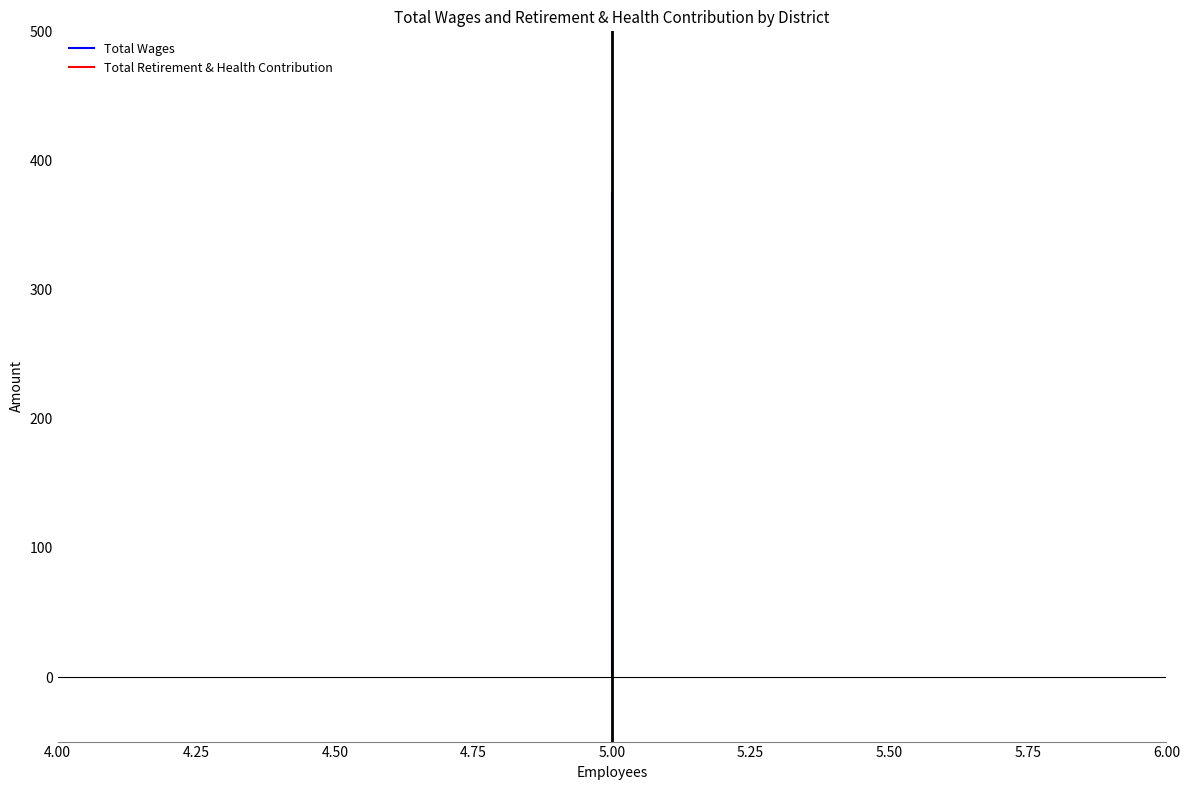

The Total Wages series shows 235 at 5.00. True or false?

False